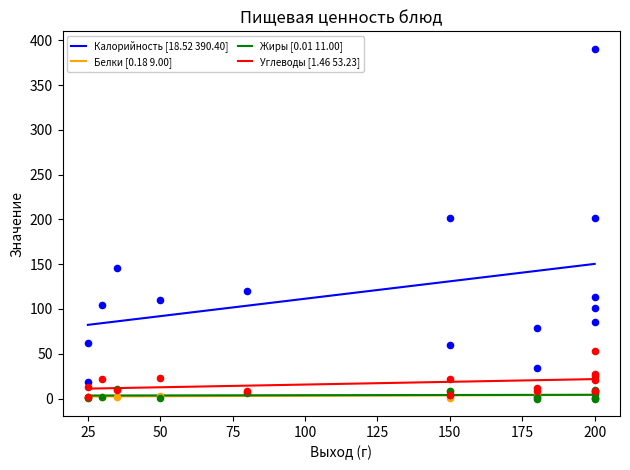

Which series reaches the maximum Y coordinate?

Калорийность